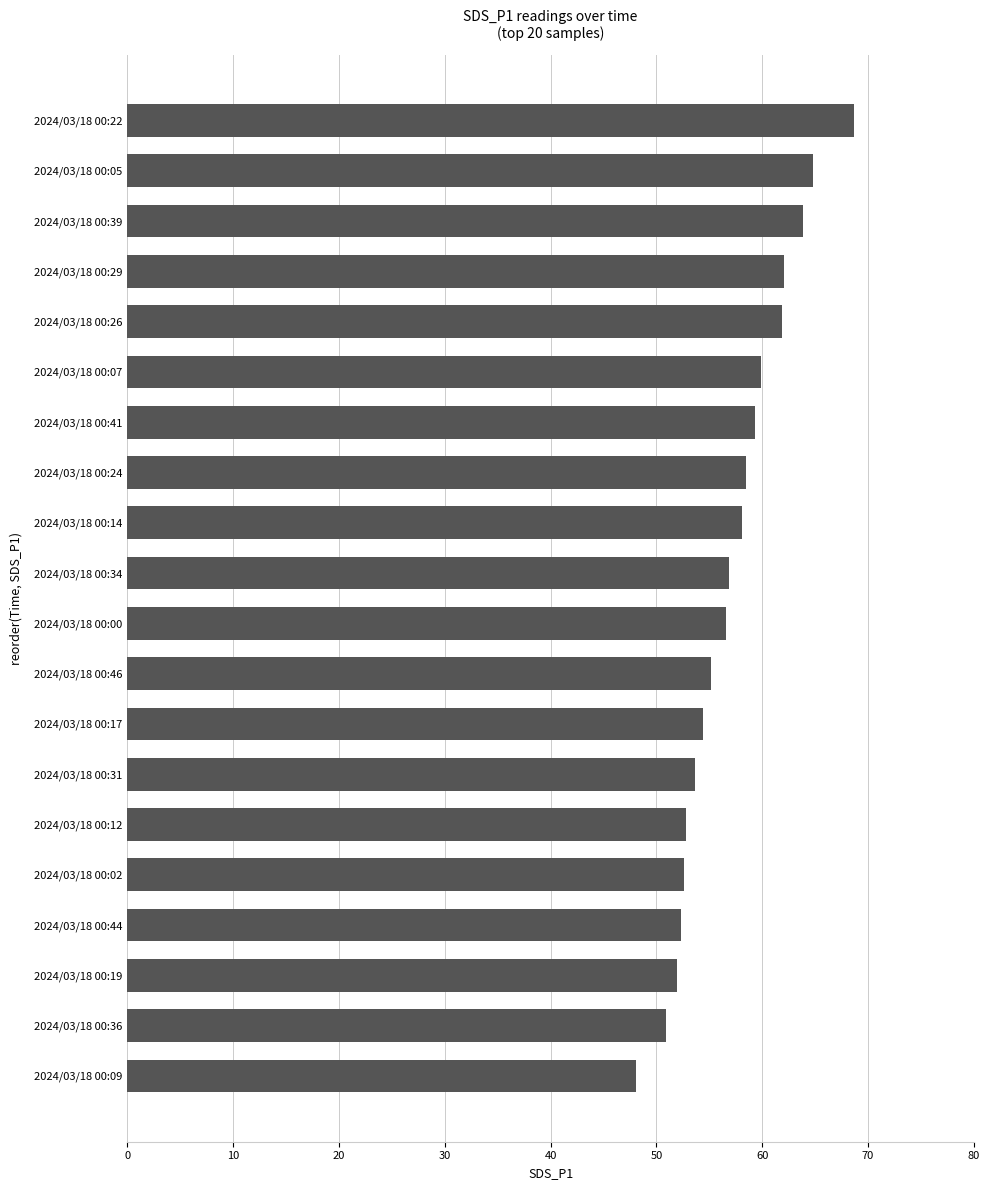

Which label corresponds to the largest value in the chart?

2024/03/18 00:22